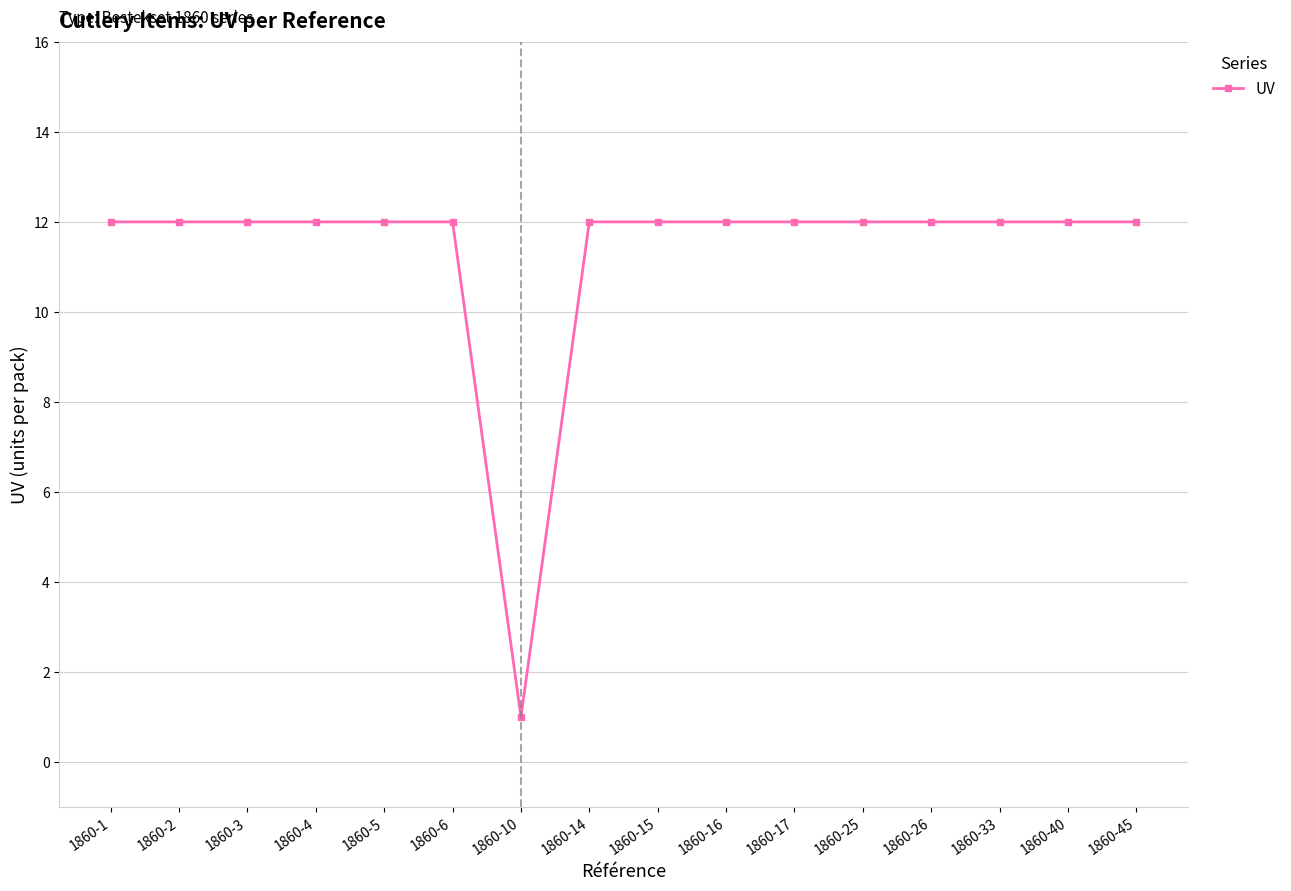

What is the difference between the maximum and minimum values?

11